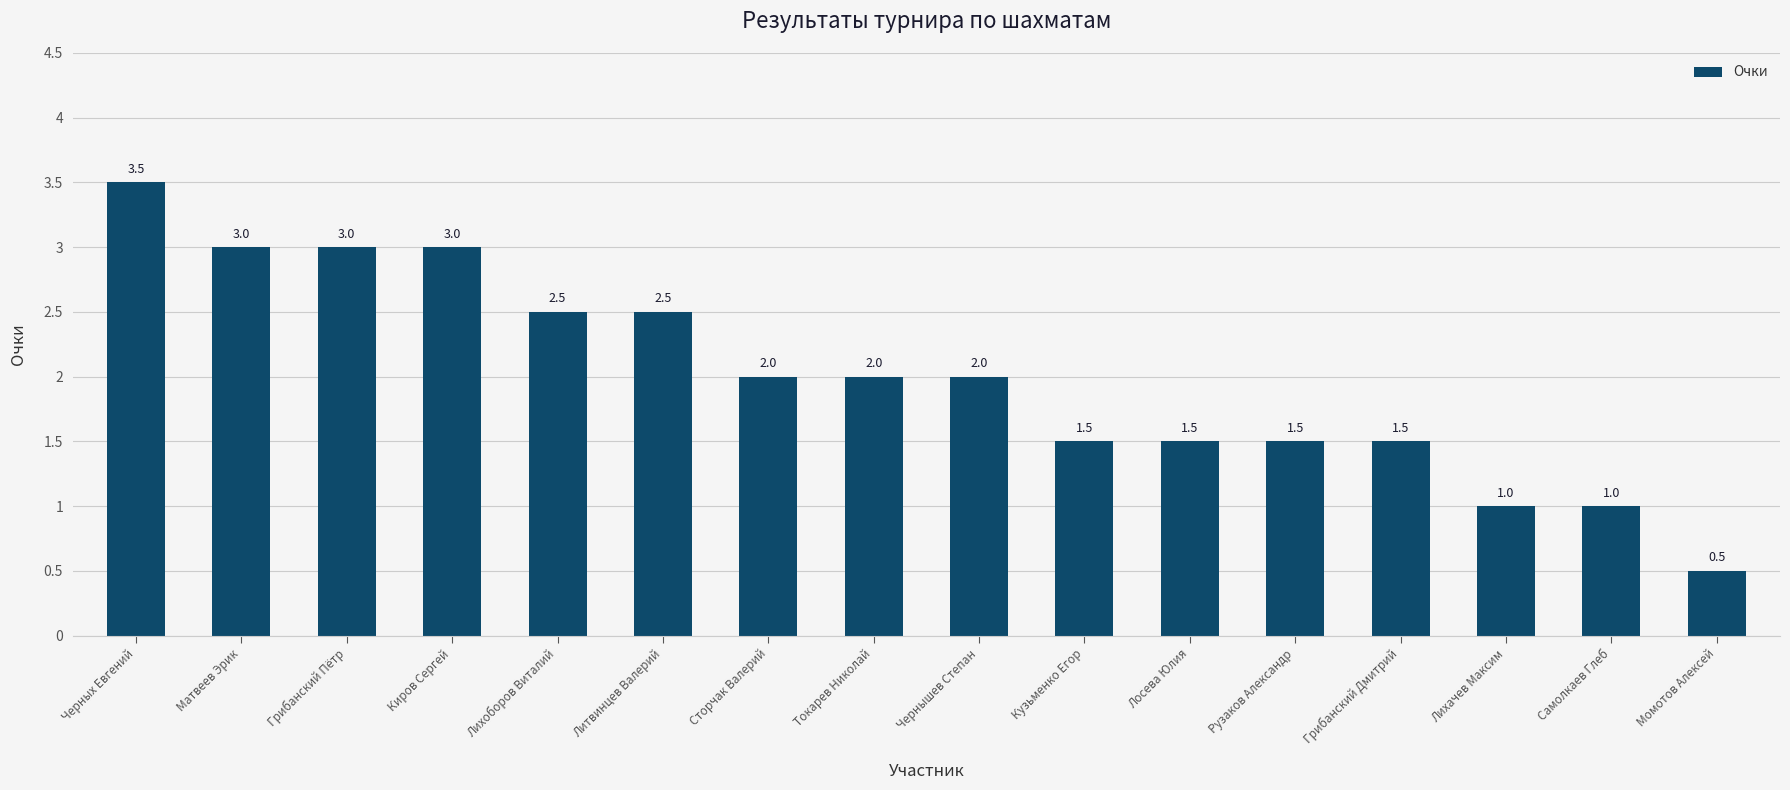

Reading left to right, list all the values displayed in this chart.

3.5	3.0	3.0	3.0	2.5	2.5	2.0	2.0	2.0	1.5	1.5	1.5	1.5	1.0	1.0	0.5